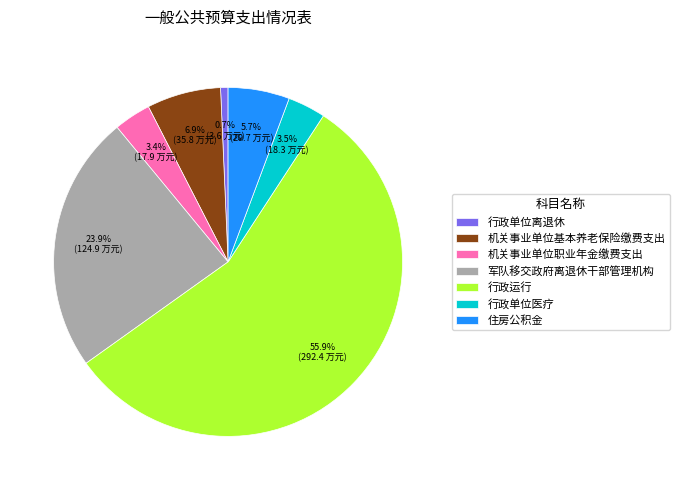

Approximately how many times larger is the value at 机关事业单位职业年金缴费支出 compared to 军队移交政府离退休干部管理机构?

0.1